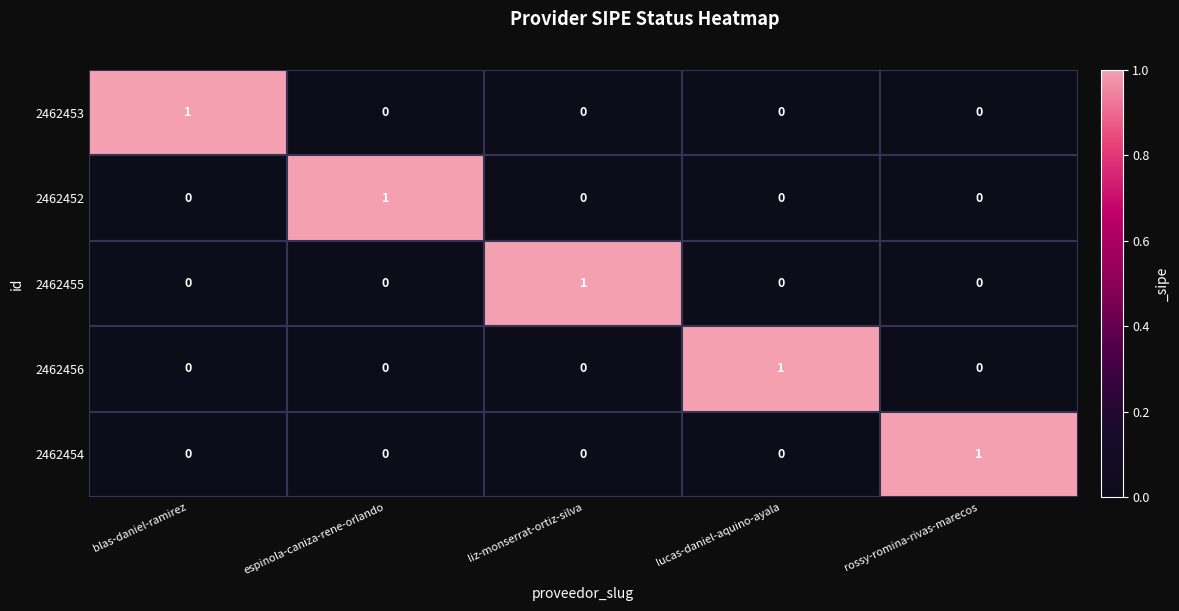

At which label does 2462453 reach its peak?

blas-daniel-ramirez